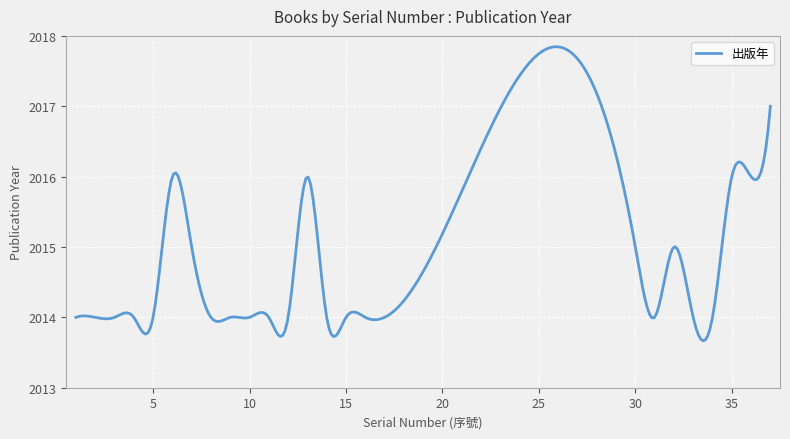

What is the difference between the maximum and minimum values?

4.2